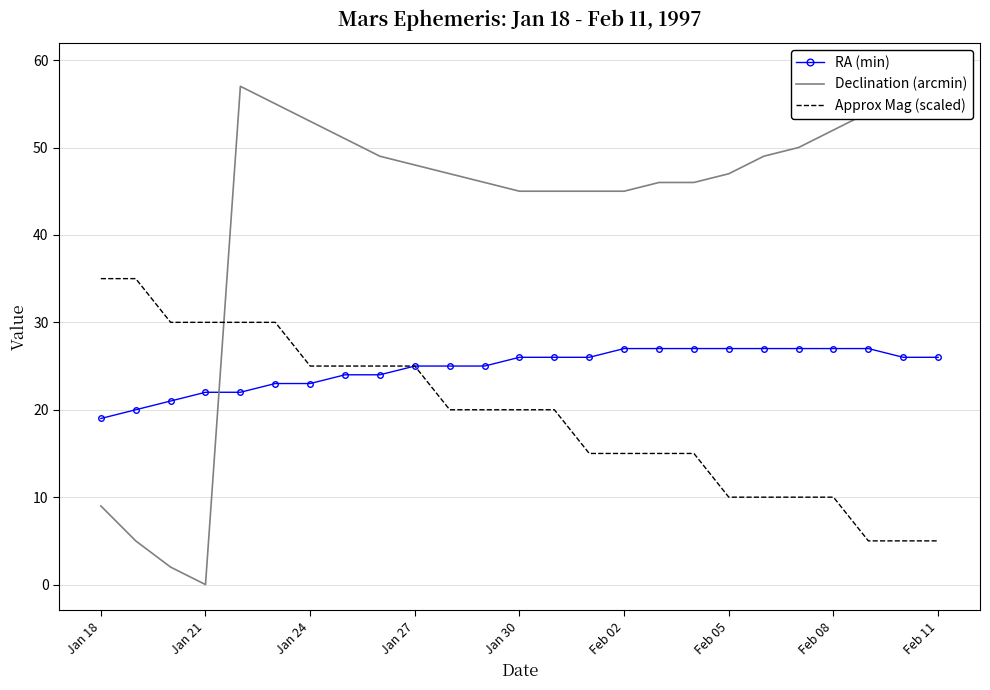

What position from the right is 14?

11